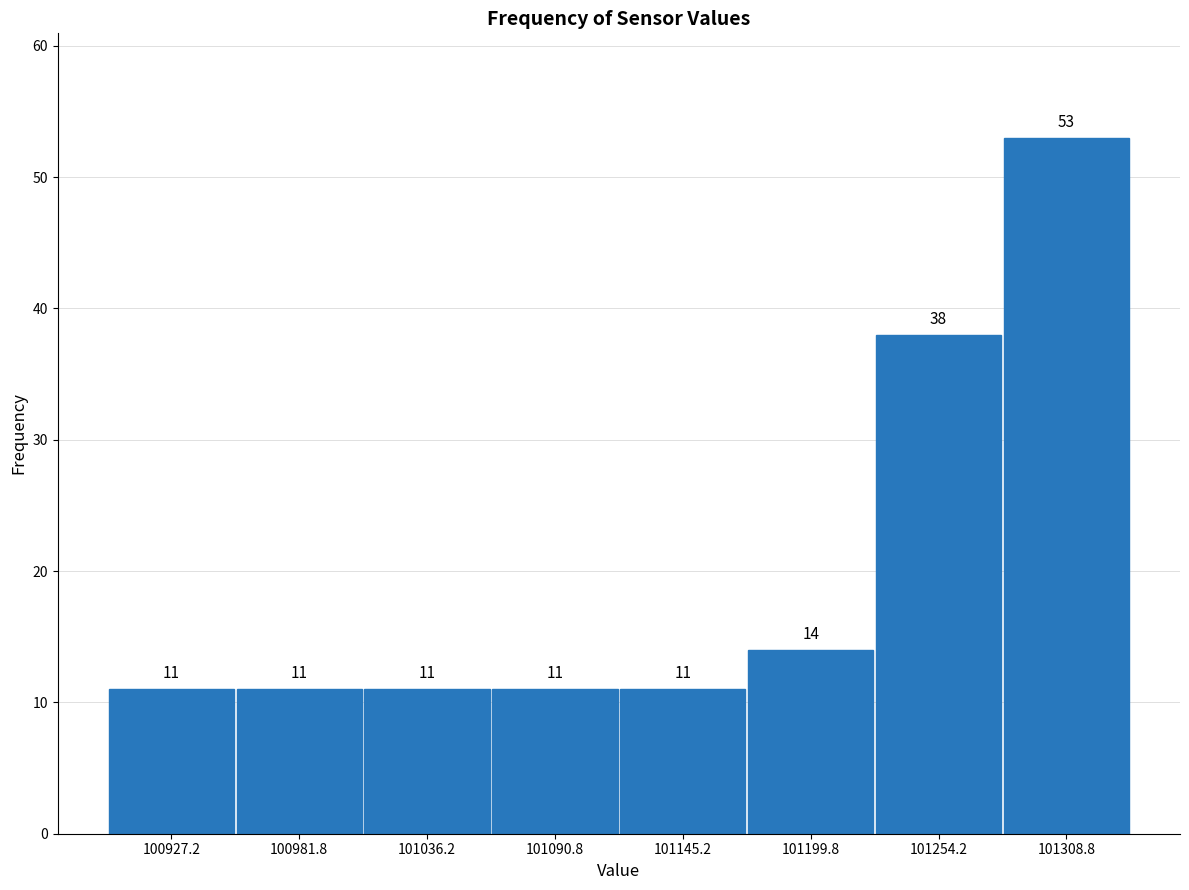

Reading left to right, list every bar in this chart as the range it spans on the x-axis followed by its height. The bar edges are not printed on the chart, so give them approximately, as read against the axis.

100900 to 100950: 11
100950 to 101010: 11
101010 to 101060: 11
101060 to 101120: 11
101120 to 101170: 11
101170 to 101230: 14
101230 to 101280: 38
101280 to 101340: 53